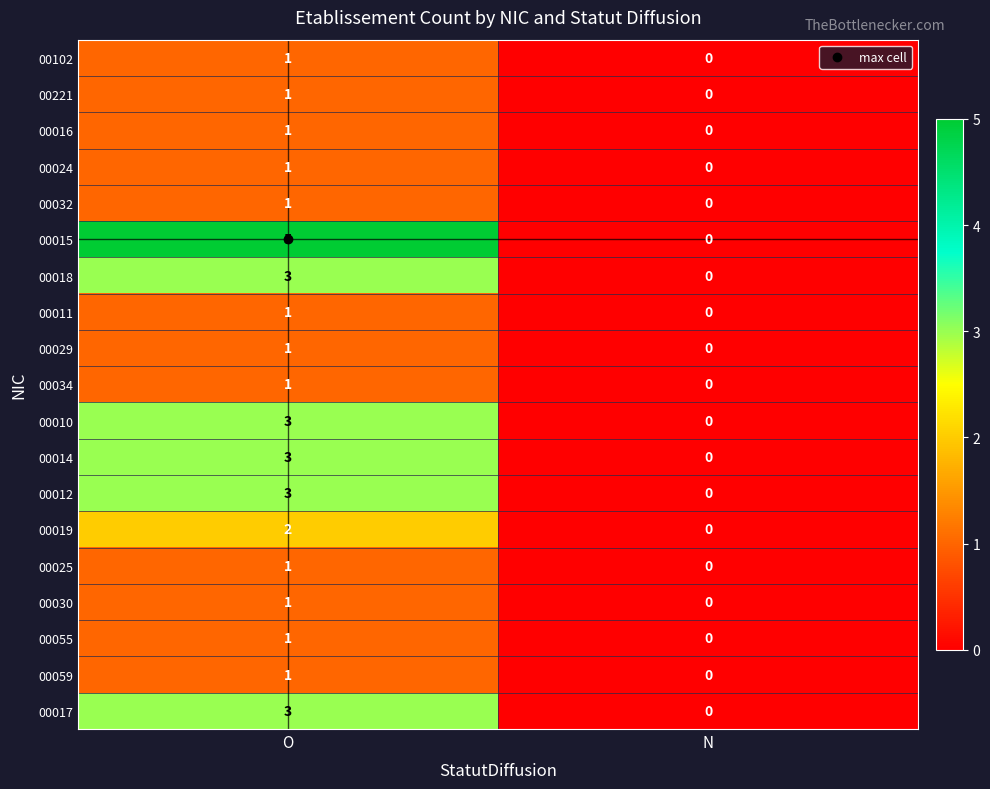

At how many categories does at least one series exceed 4?

1